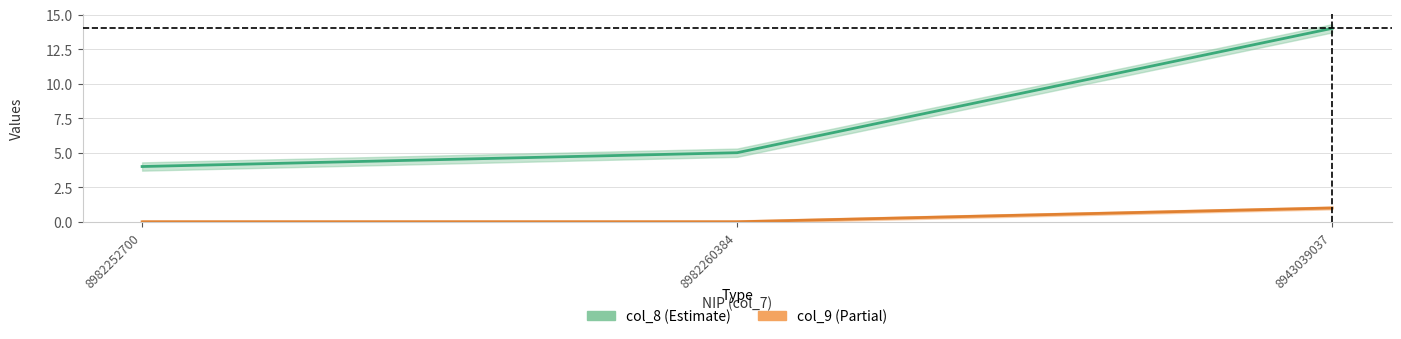

Reading left to right, extract all data points from this chart.

col_8: 4	5	14
col_9: 0	0	1